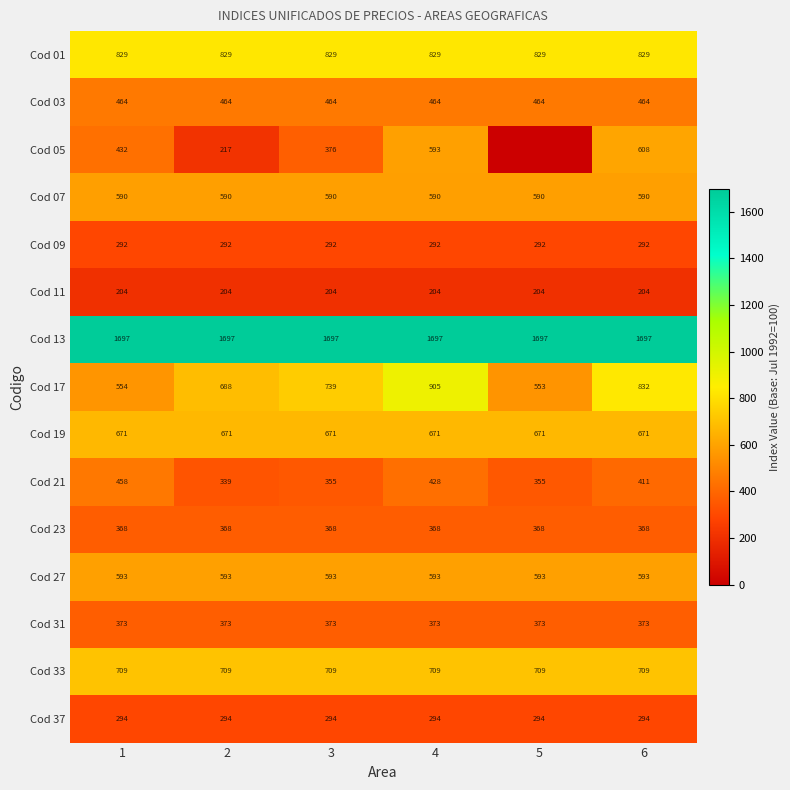

Which series changed the most between 1 and 4?

Cod 17